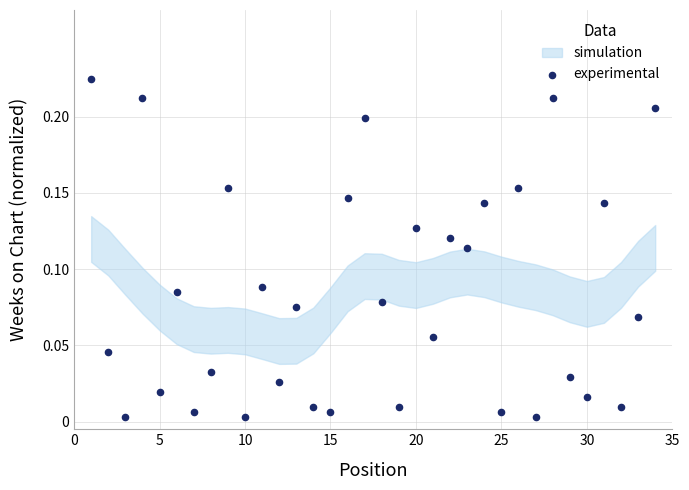

What is the range of X values (max minus min)?

33.0